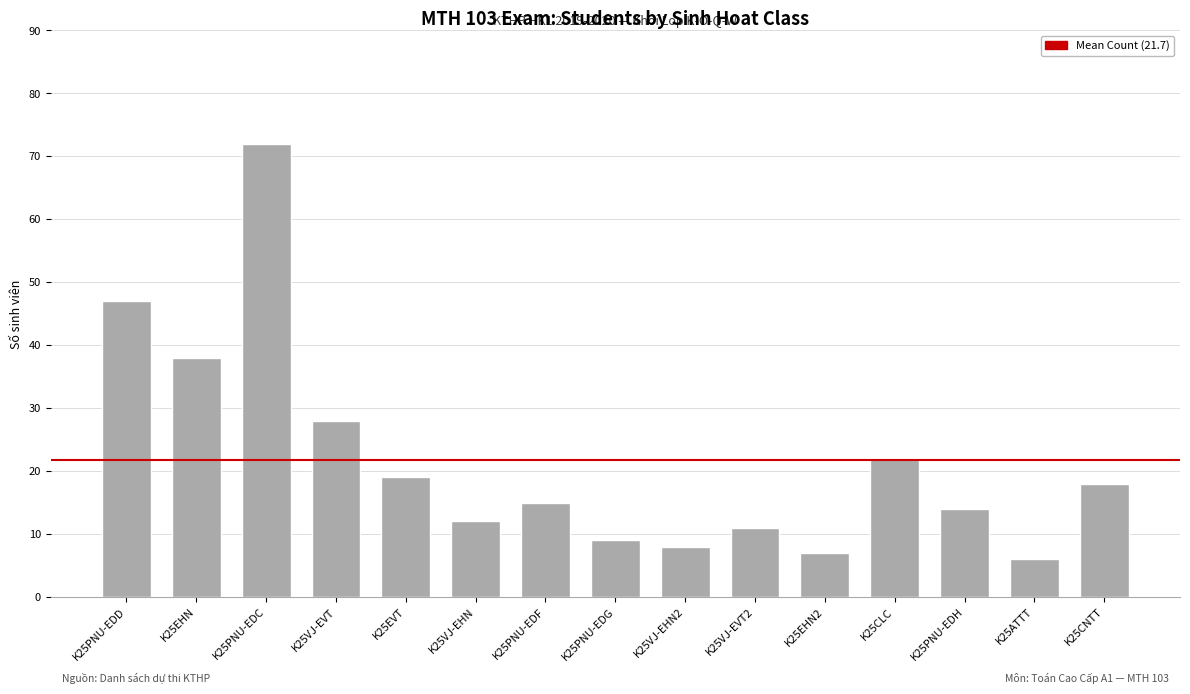

Rank the categories by value from lowest to highest.

K25ATTT, K25EHN2, K25VJ-EHN2, K25PNU-EDG, K25VJ-EVT2, K25VJ-EHN, K25PNU-EDH, K25PNU-EDF, K25CNTT, K25EVT, K25CLC, K25VJ-EVT, K25EHN, K25PNU-EDD, K25PNU-EDC